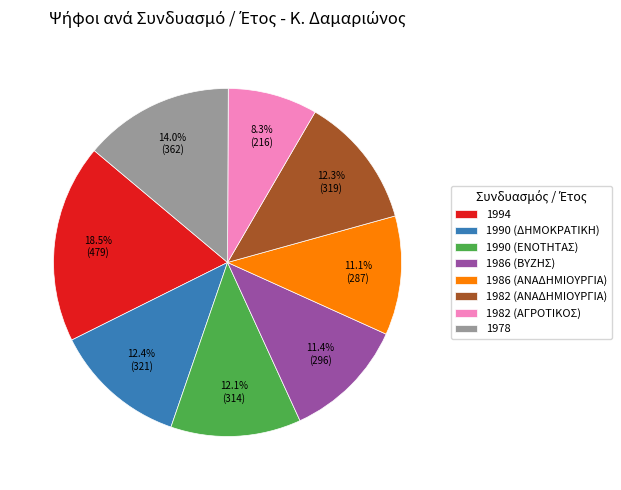

How many segments does this pie chart have?

8